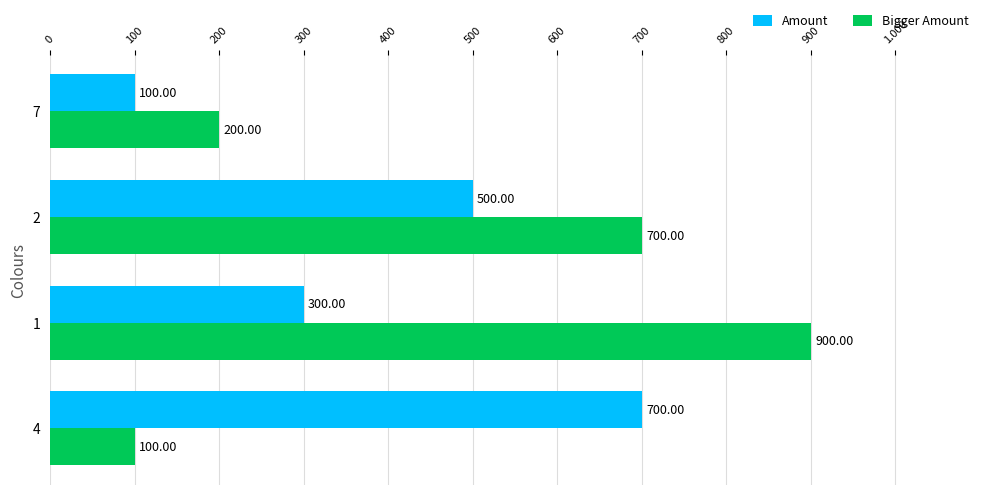

Count the number of data series in this chart.

2